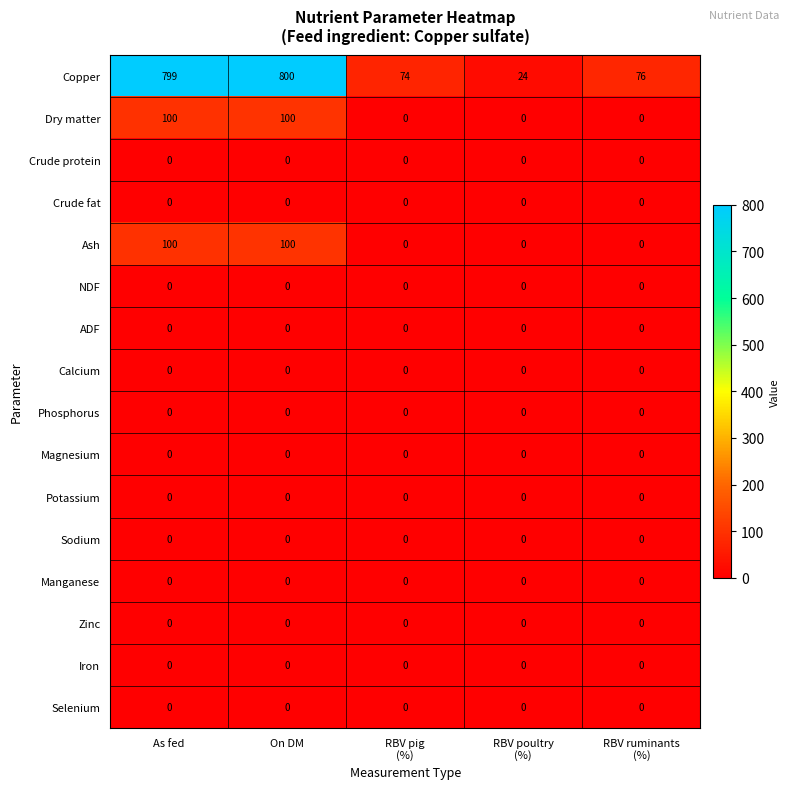

Which series has the largest total across all categories?

Copper